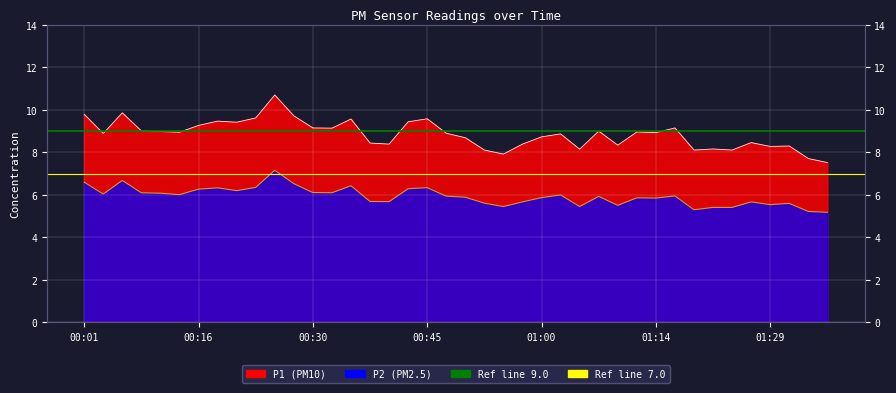

Reading left to right, extract all data points from this chart.

P1: 00:01=9.8	00:04=8.9	00:06=9.9	00:09=9.0	00:11=9.0	00:13=8.9	00:16=9.3	00:18=9.5	00:21=9.4	00:23=9.6	00:26=10.7	00:28=9.7	00:30=9.2	00:33=9.1	00:35=9.6	00:38=8.4	00:40=8.4	00:43=9.4	00:45=9.6	00:47=8.9	00:50=8.7	00:52=8.1	00:55=7.9	00:57=8.4	01:00=8.7	01:02=8.9	01:05=8.2	01:07=9.0	01:10=8.3	01:12=9.0	01:14=8.9	01:17=9.2	01:19=8.1	01:22=8.2	01:24=8.1	01:27=8.5	01:29=8.3	01:31=8.3	01:34=7.7	01:36=7.5
P2: 00:01=6.6	00:04=6.0	00:06=6.7	00:09=6.1	00:11=6.1	00:13=6.0	00:16=6.3	00:18=6.3	00:21=6.2	00:23=6.3	00:26=7.2	00:28=6.5	00:30=6.1	00:33=6.1	00:35=6.4	00:38=5.7	00:40=5.7	00:43=6.3	00:45=6.3	00:47=5.9	00:50=5.9	00:52=5.6	00:55=5.5	00:57=5.7	01:00=5.9	01:02=6.0	01:05=5.5	01:07=5.9	01:10=5.5	01:12=5.9	01:14=5.8	01:17=6.0	01:19=5.3	01:22=5.4	01:24=5.4	01:27=5.7	01:29=5.5	01:31=5.6	01:34=5.2	01:36=5.2